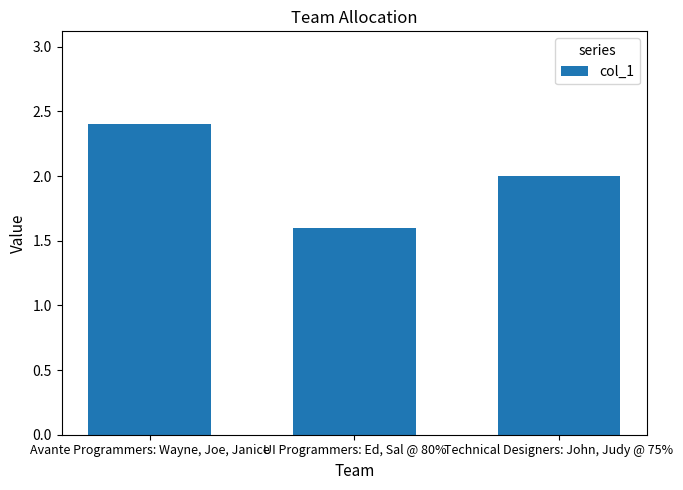

Reading left to right, what are all the values shown in this chart?

2.4	1.6	2.0